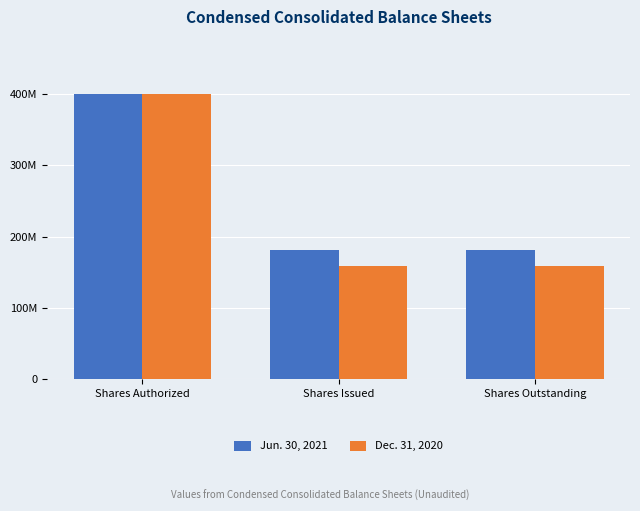

The value of Dec. 31, 2020 at Shares Outstanding is 106648615. True or false?

False